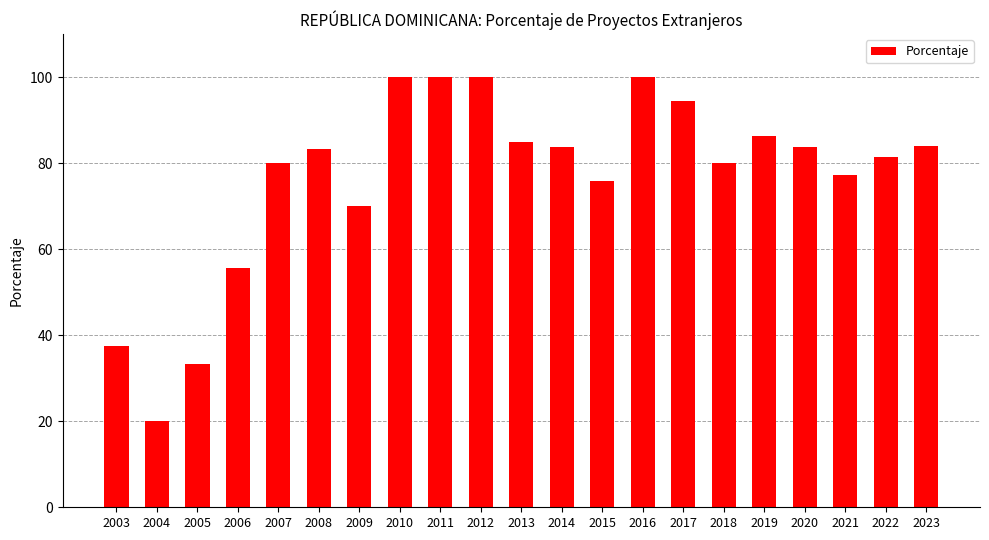

Where does the data first go above 83?

2008